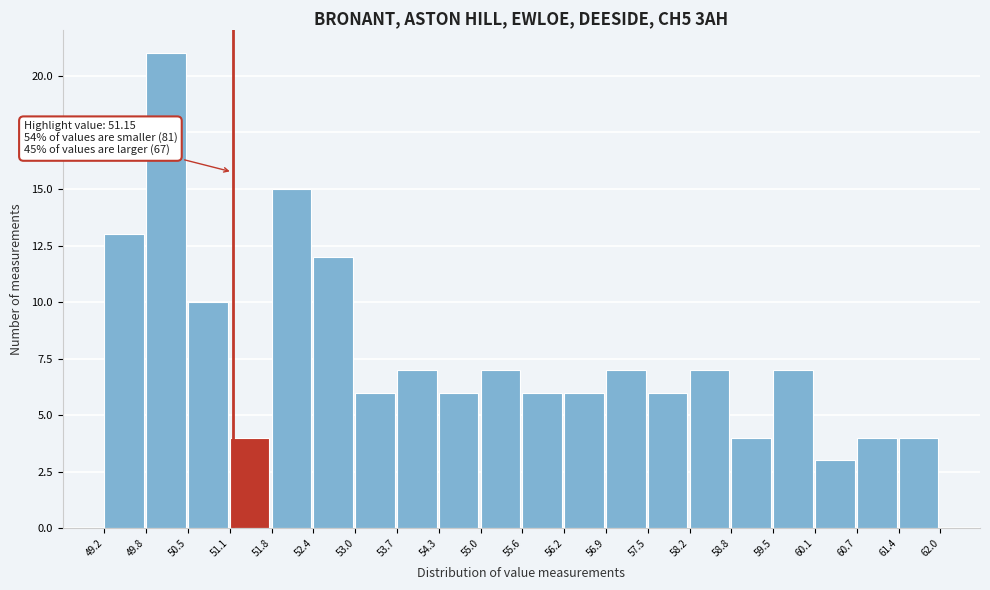

Which range on the x-axis has the tallest bar?

49.8 to 50.5